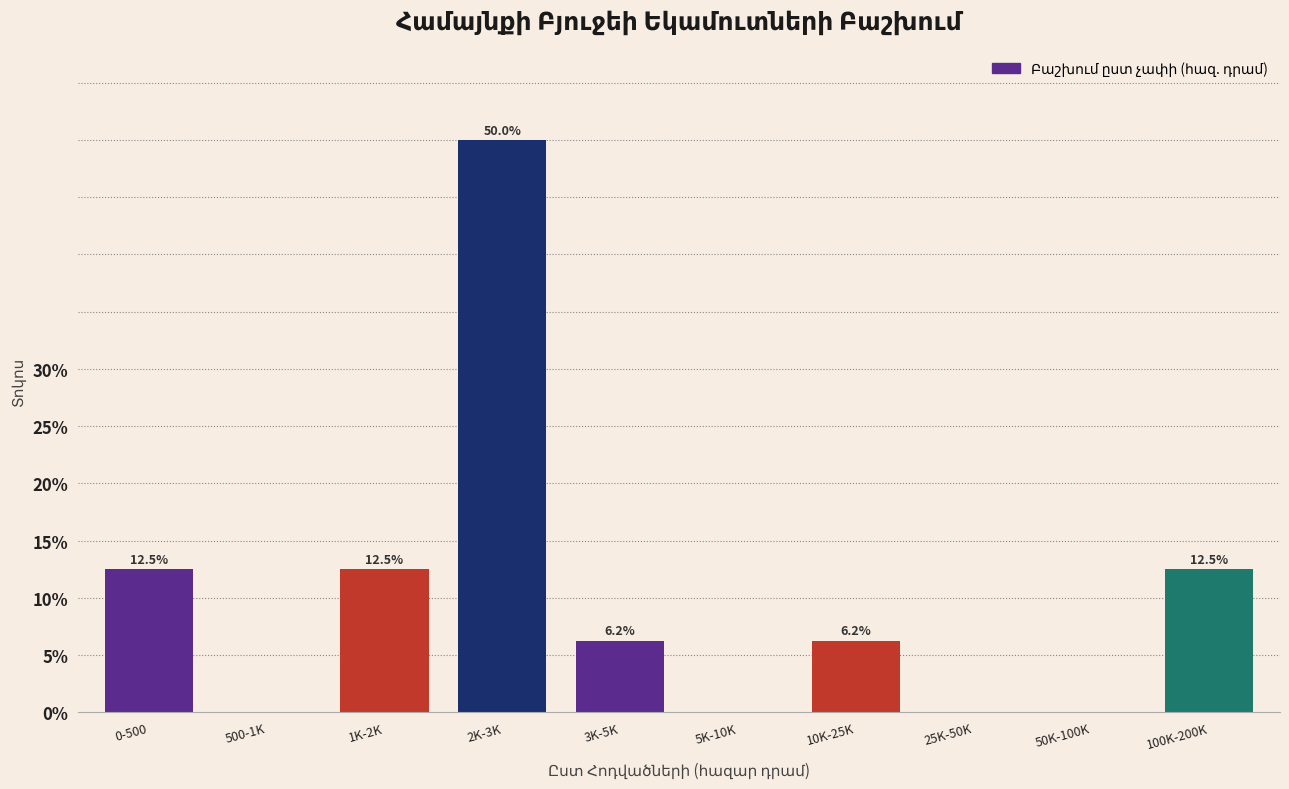

Where does the data first go above 6?

0-500